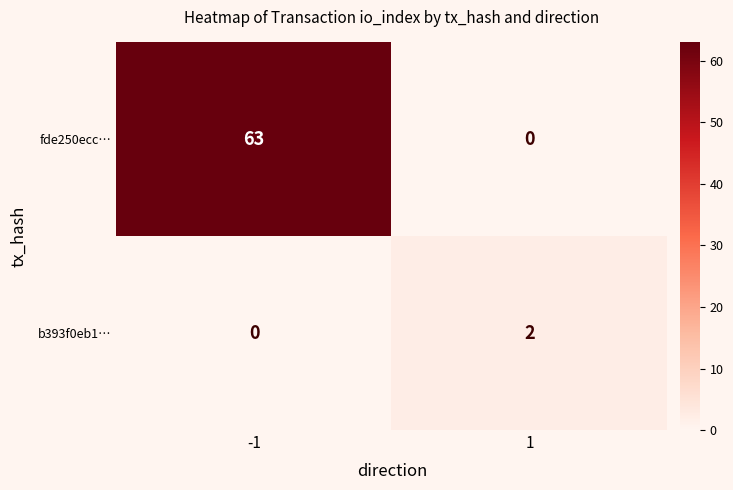

List the series in order of their overall mean, highest first.

fde250ecc…, b393f0eb1…